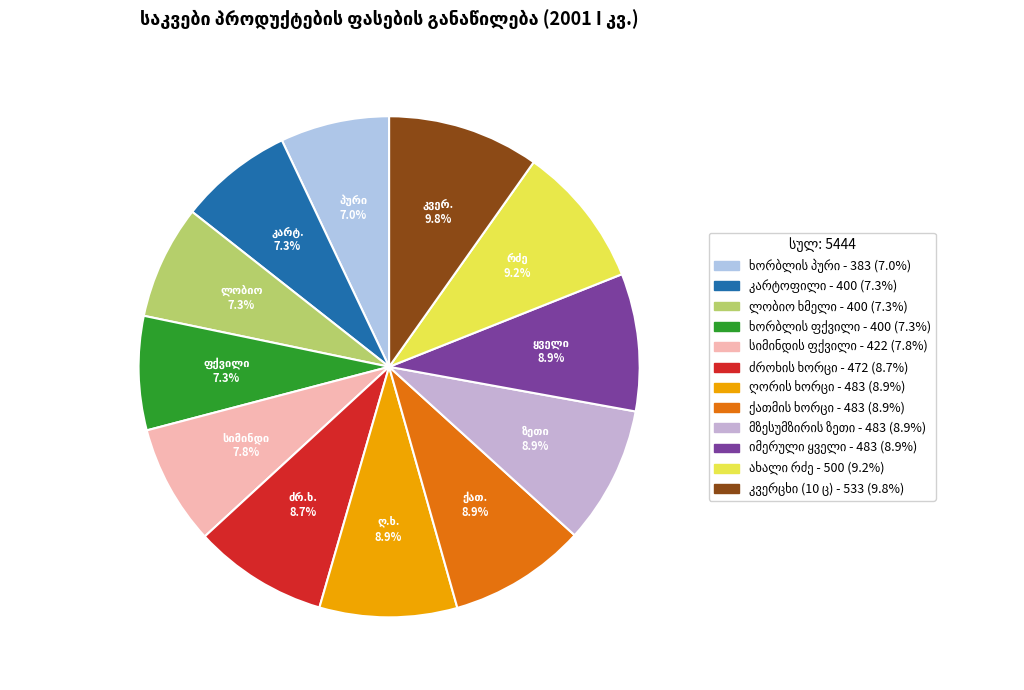

Count the number of slices in the pie.

12